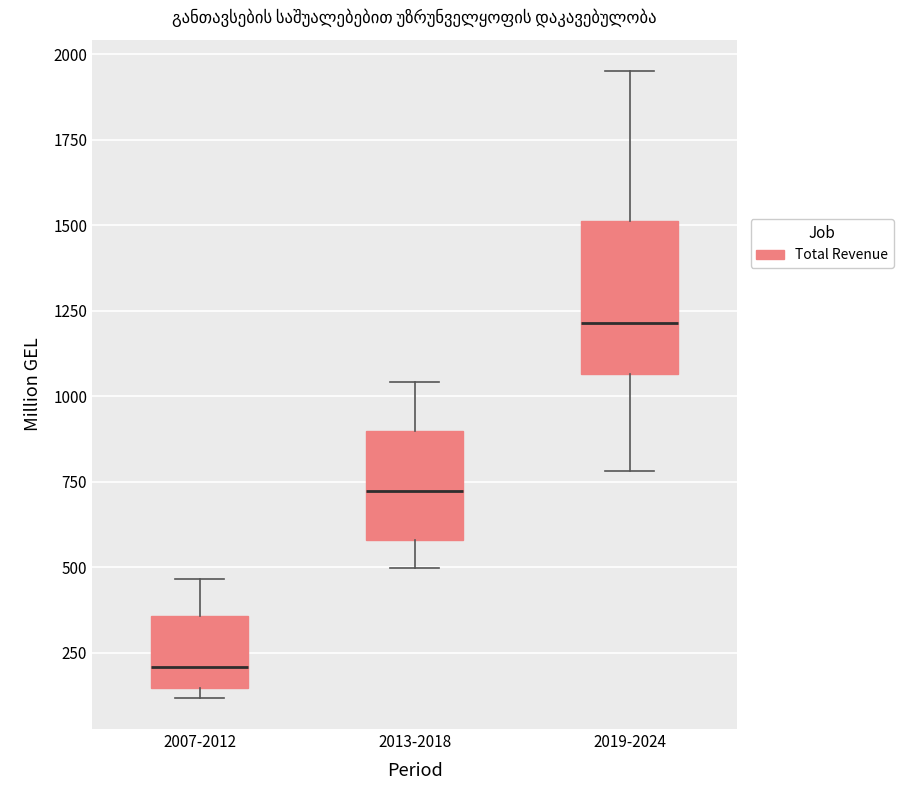

Reading left to right, read every box against the y-axis: the position of its median line, the range the box covers, and the ends of its whiskers. The values are not printed on the chart, so give them approximately, as read against the axis.

2007-2012: median 200, box 150 to 350, whiskers 100 to 450
2013-2018: median 700, box 600 to 900, whiskers 500 to 1050
2019-2024: median 1200, box 1050 to 1500, whiskers 800 to 1950